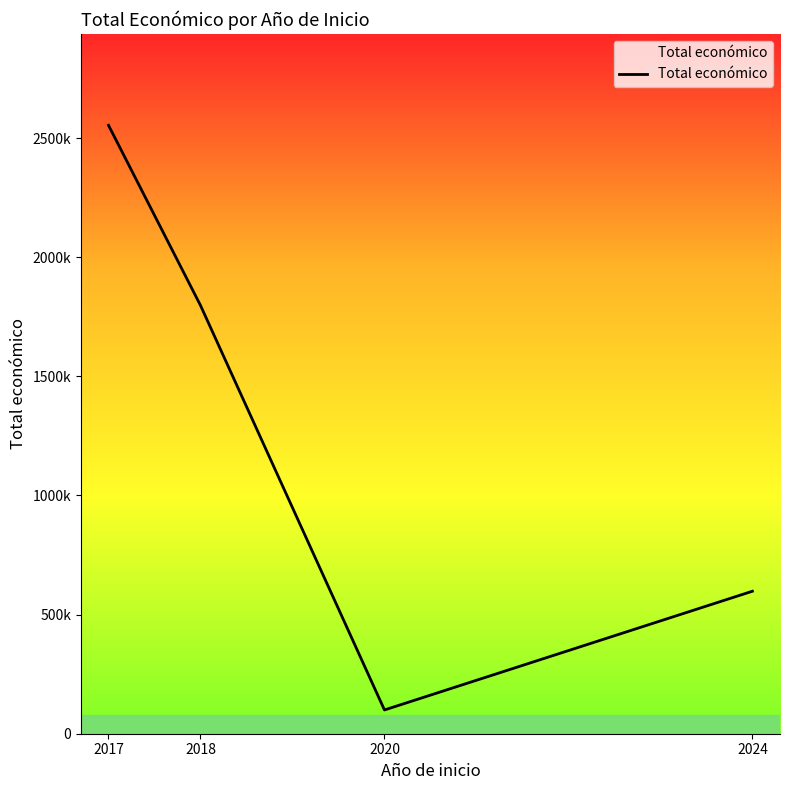

Is this an area chart (filled region under the line)?

Yes